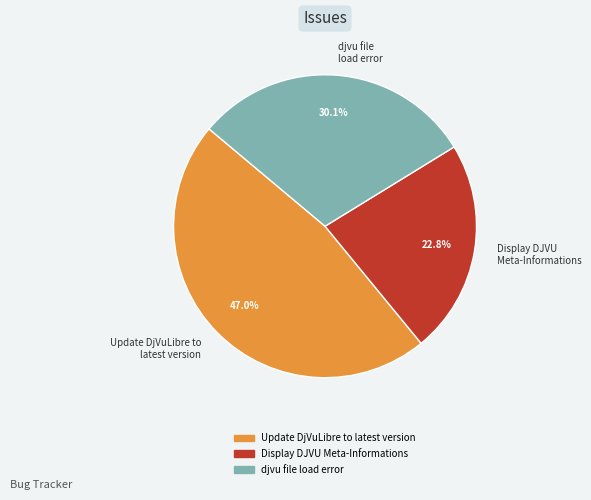

The Update DjVuLibre to latest version slice represents 40% of the pie. True or false?

False